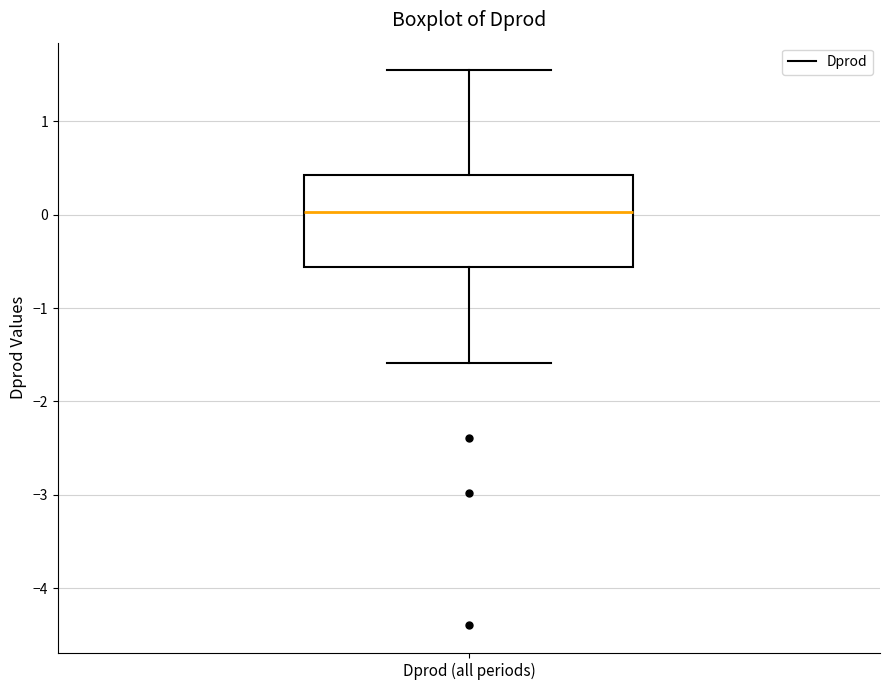

Where is the lower edge of the box for Dprod (all periods) on the y-axis? The values are not printed on the chart, so give them approximately, as read against the axis.

-0.6